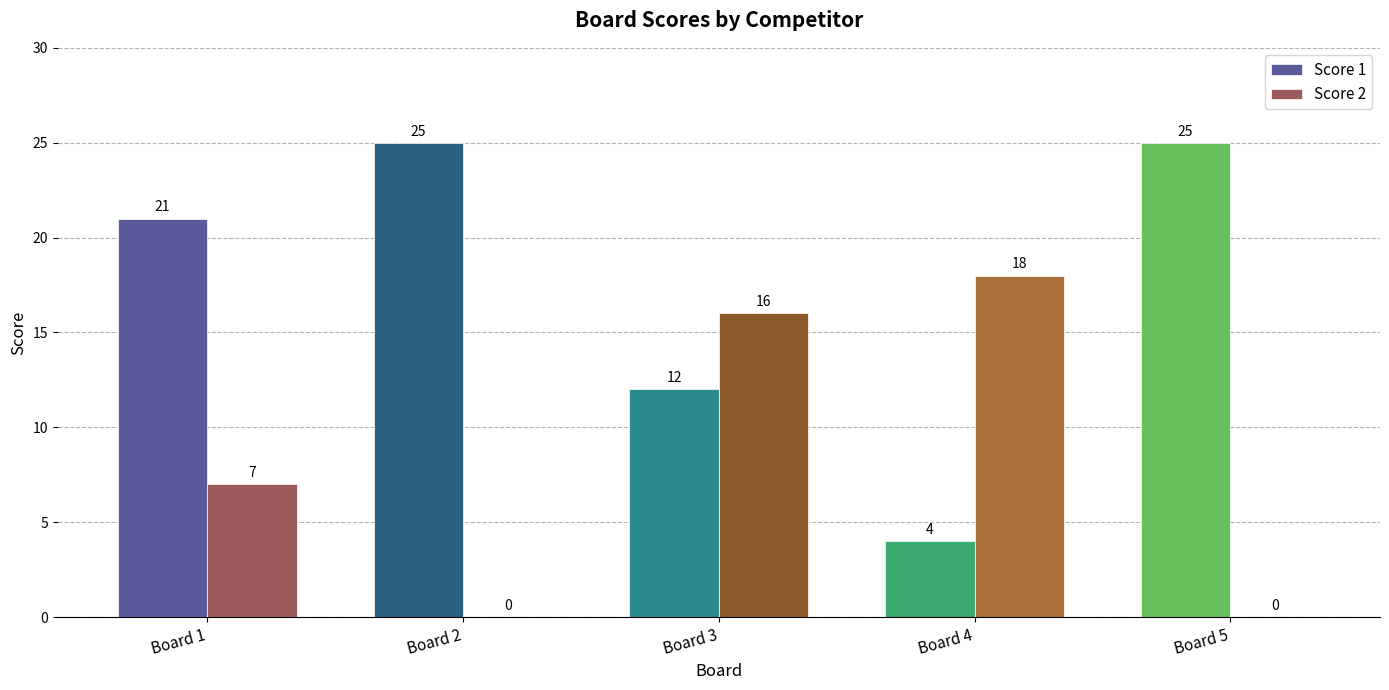

Are the bars grouped side by side (vs. stacked)?

Yes